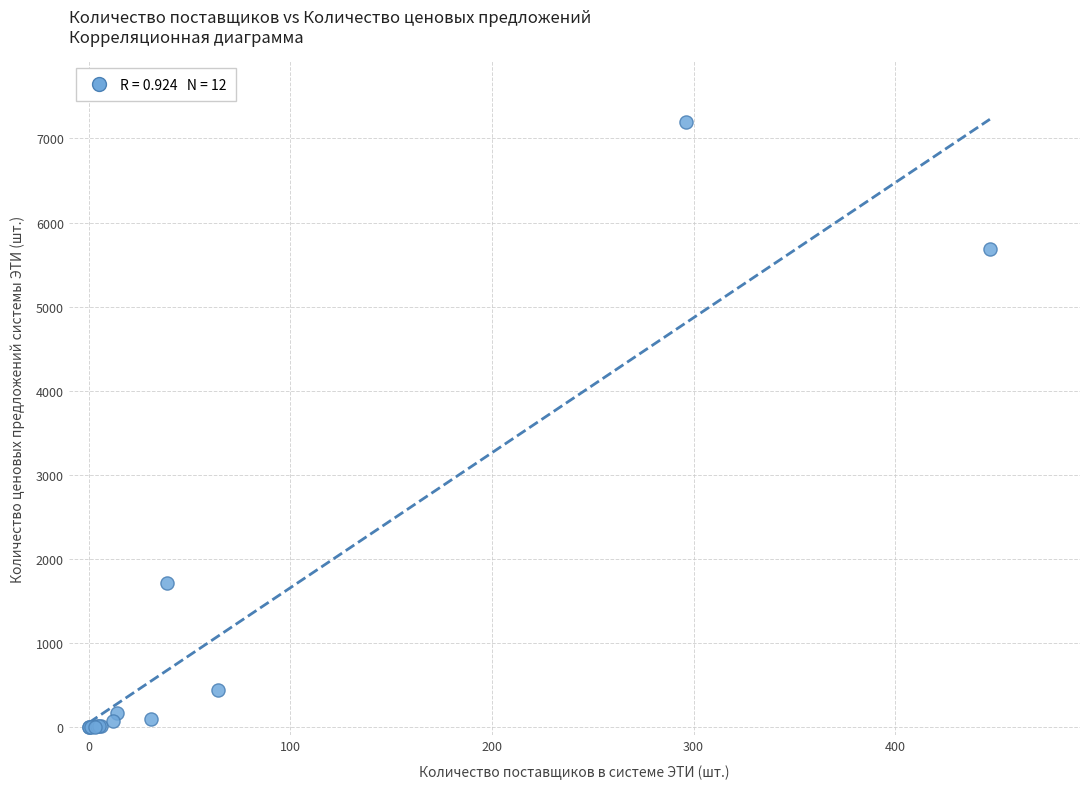

What Y value in the scatter plot is closest to 3600?

1718